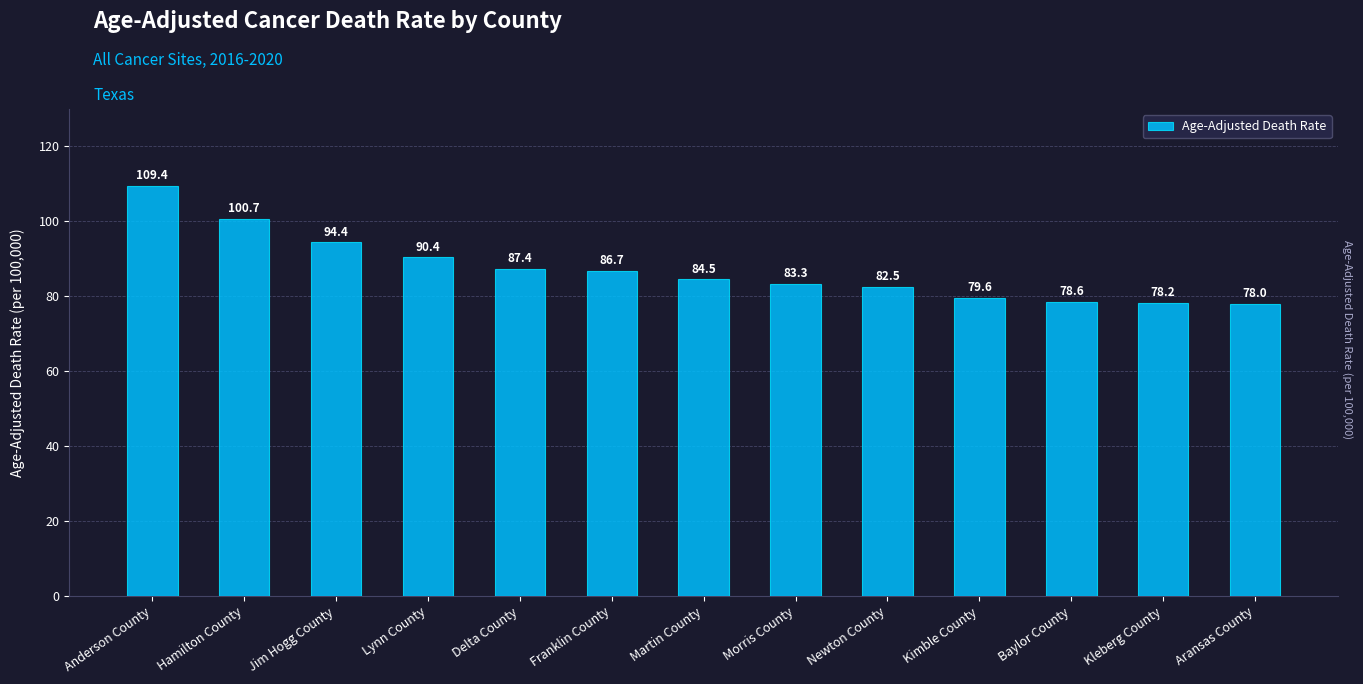

What is the difference between the values at Baylor County and Kleberg County?

0.4